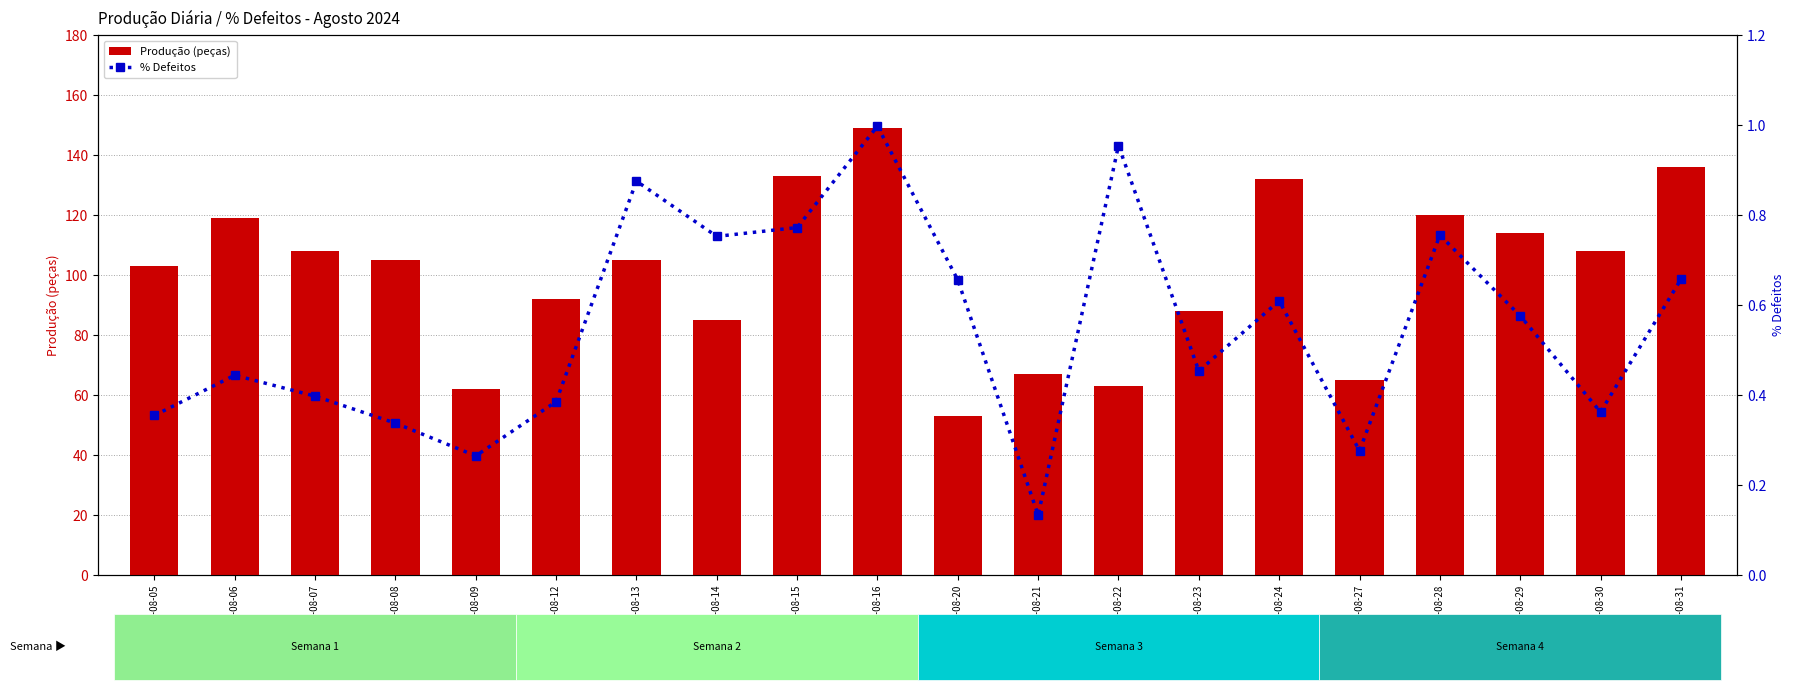

What is the average value of the % Defeitos series?

0.6